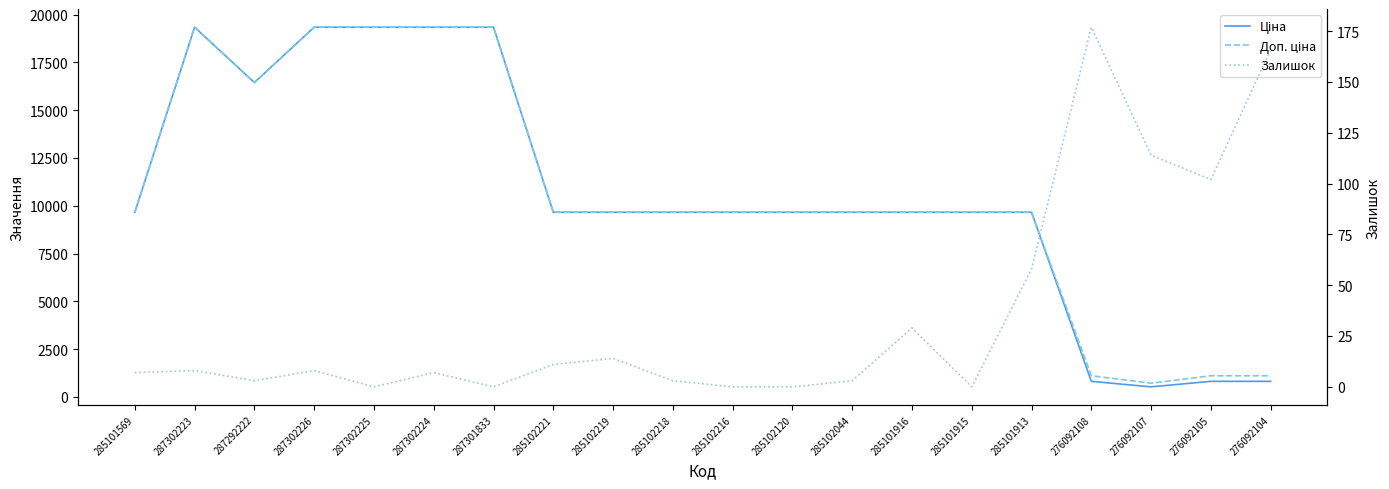

Between 285102216 and 285102120, which is larger?

285102216